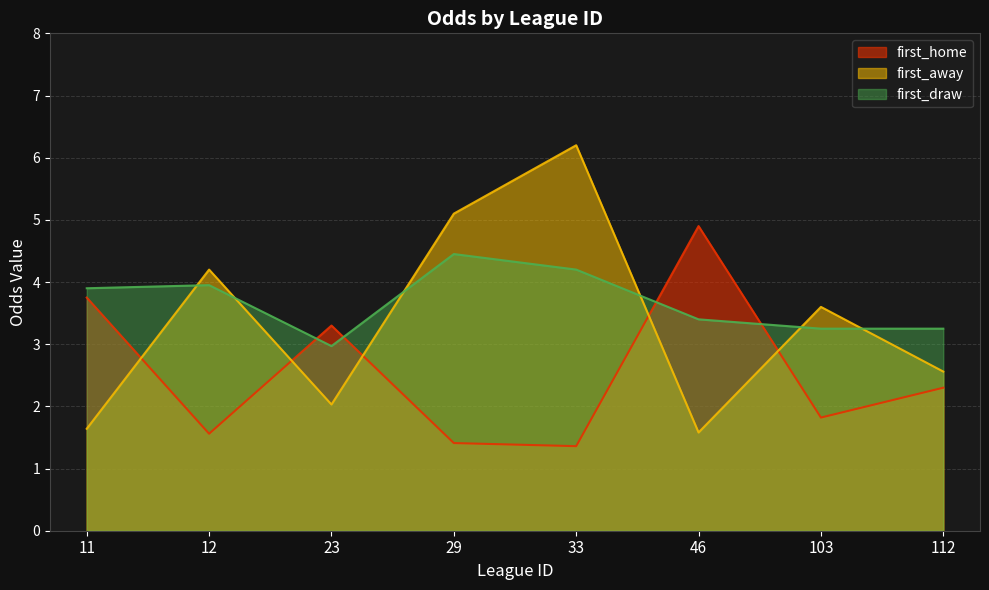

At which label is first_home closest to 3?

23